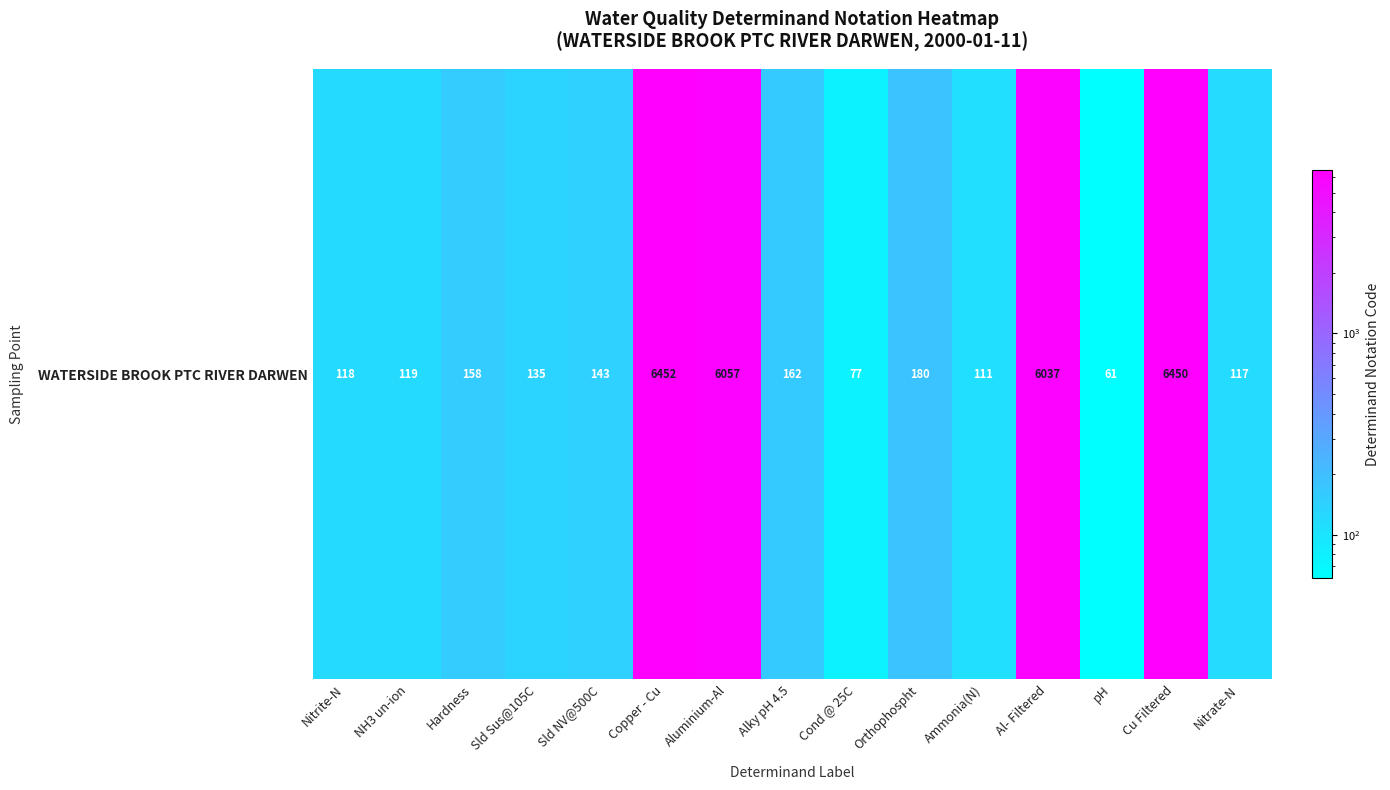

At which label is the value closest to 3256?

Al- Filtered